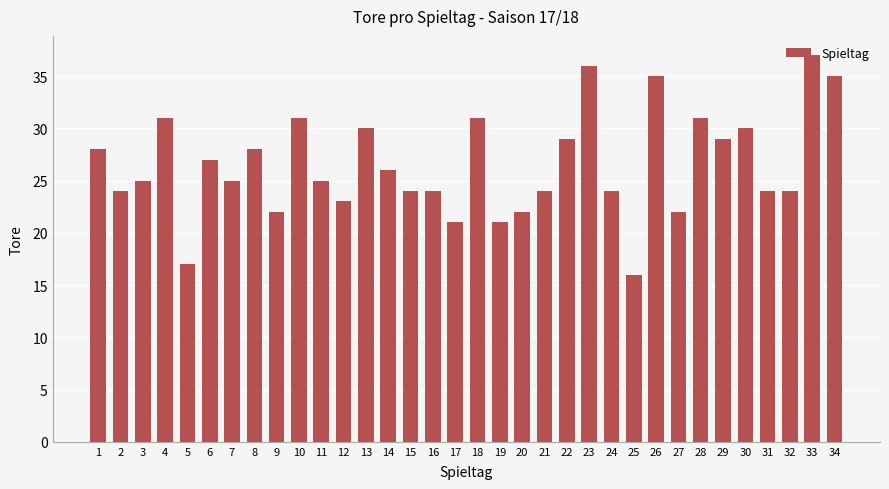

Reading left to right, extract all data points from this chart.

28	24	25	31	17	27	25	28	22	31	25	23	30	26	24	24	21	31	21	22	24	29	36	24	16	35	22	31	29	30	24	24	37	35